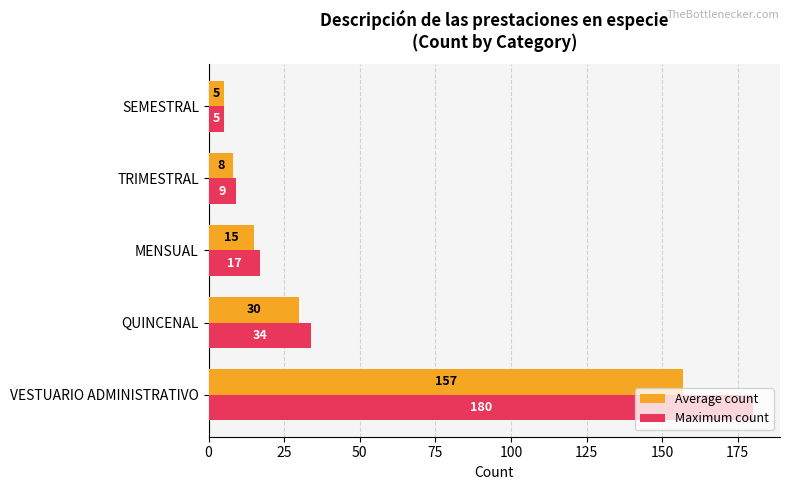

How many values in the Maximum count series are below 17?

2